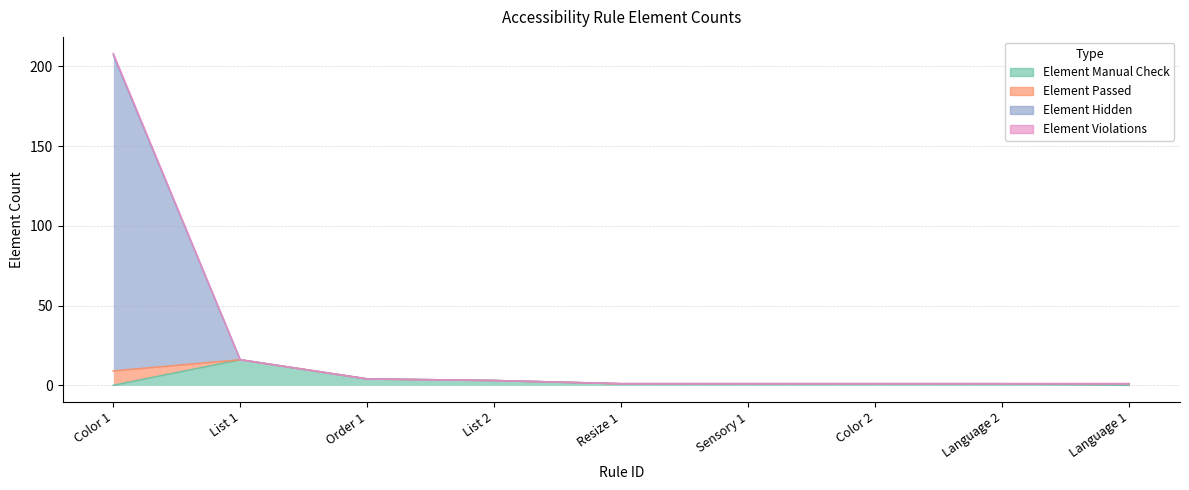

Rank the series at Sensory 1 from lowest to highest value.

Element Manual Check, Element Passed, Element Hidden